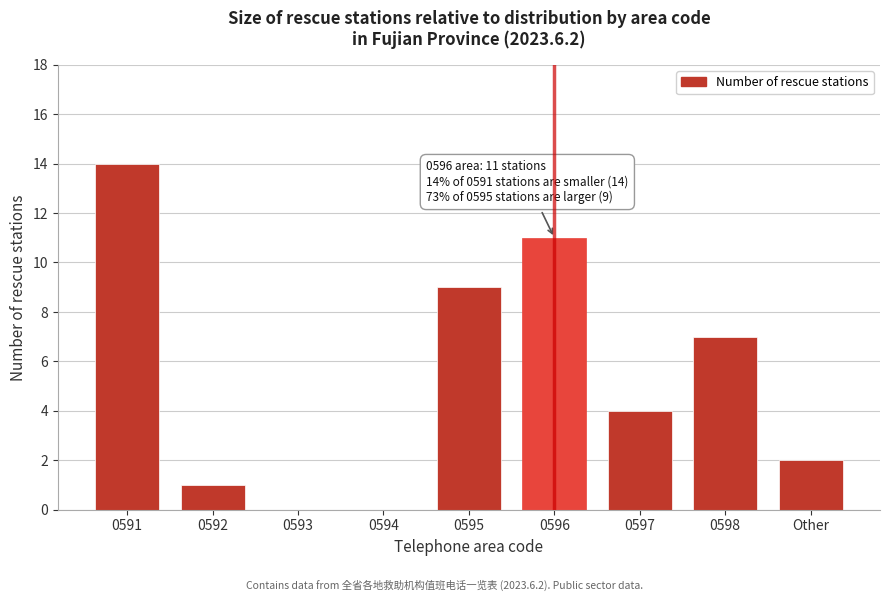

Reading left to right, what are all the values shown in this chart?

0591=14	0592=1	0593=0	0594=0	0595=9	0596=11	0597=4	0598=7	Other=2